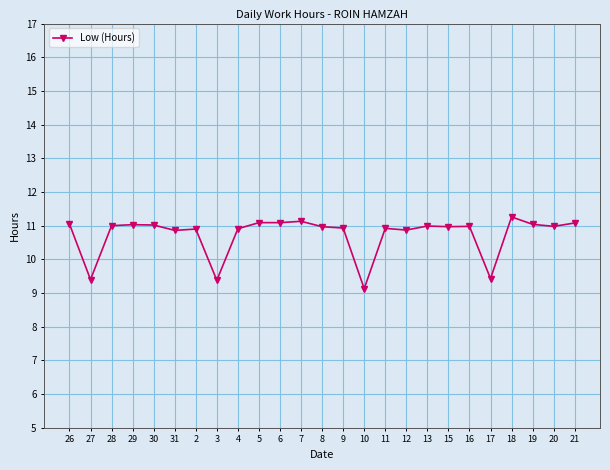

What is the approximate value at 5?

11.1